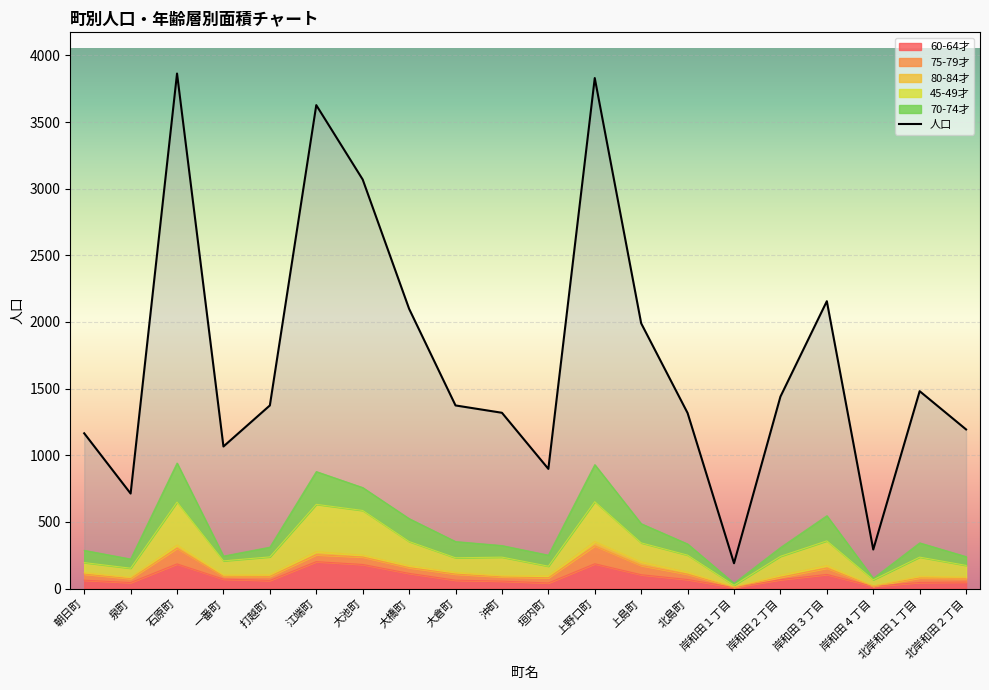

List the labels in order of value, largest first.

石原町, 上野口町, 江端町, 大池町, 岸和田３丁目, 大橋町, 上島町, 北岸和田１丁目, 岸和田２丁目, 打越町, 大倉町, 沖町, 北島町, 北岸和田２丁目, 朝日町, 一番町, 垣内町, 泉町, 岸和田４丁目, 岸和田１丁目